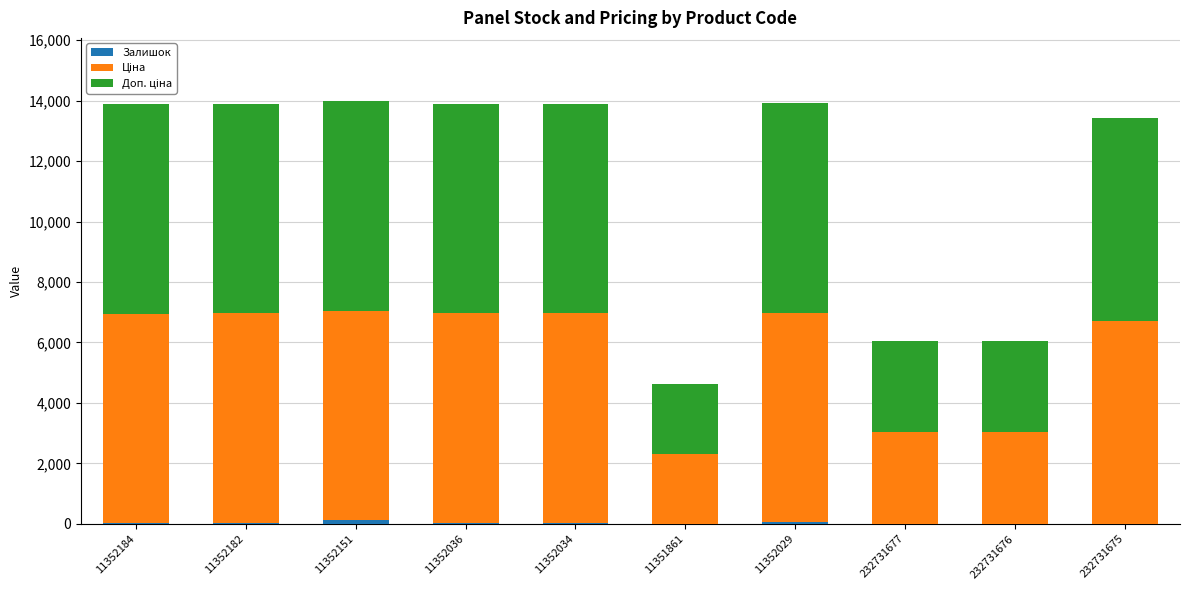

What is the label of the 9th bar from the right?

11352182